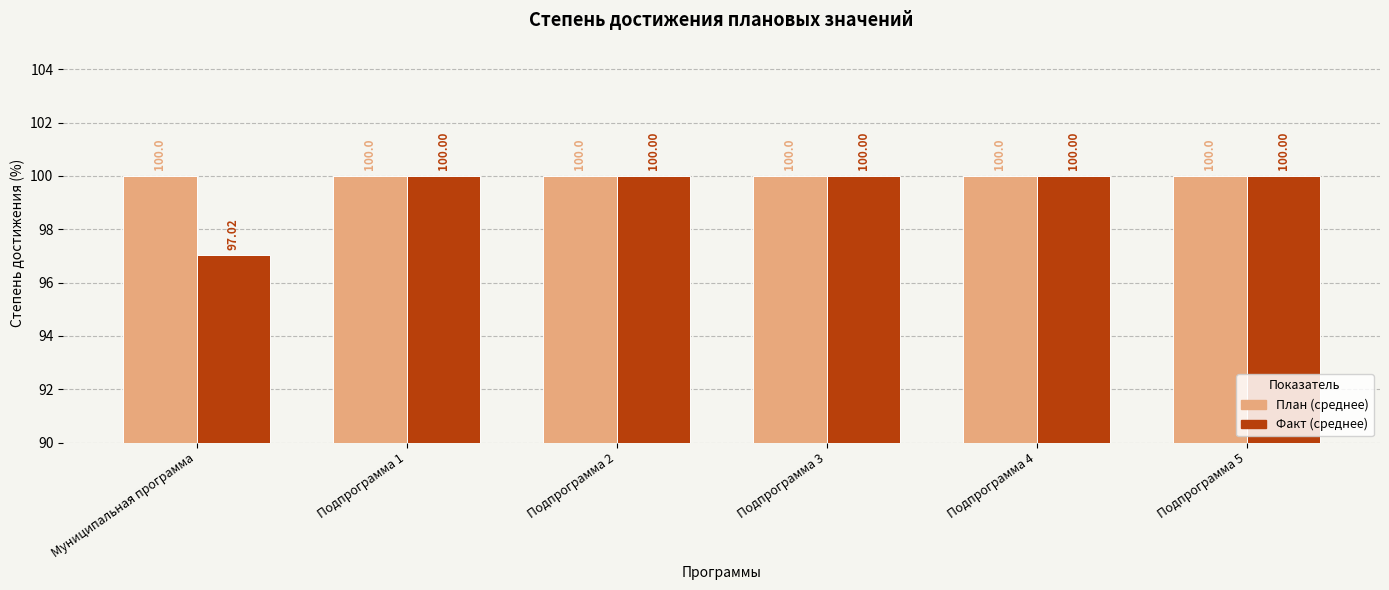

Which category has the lowest value across all series?

Муниципальная программа